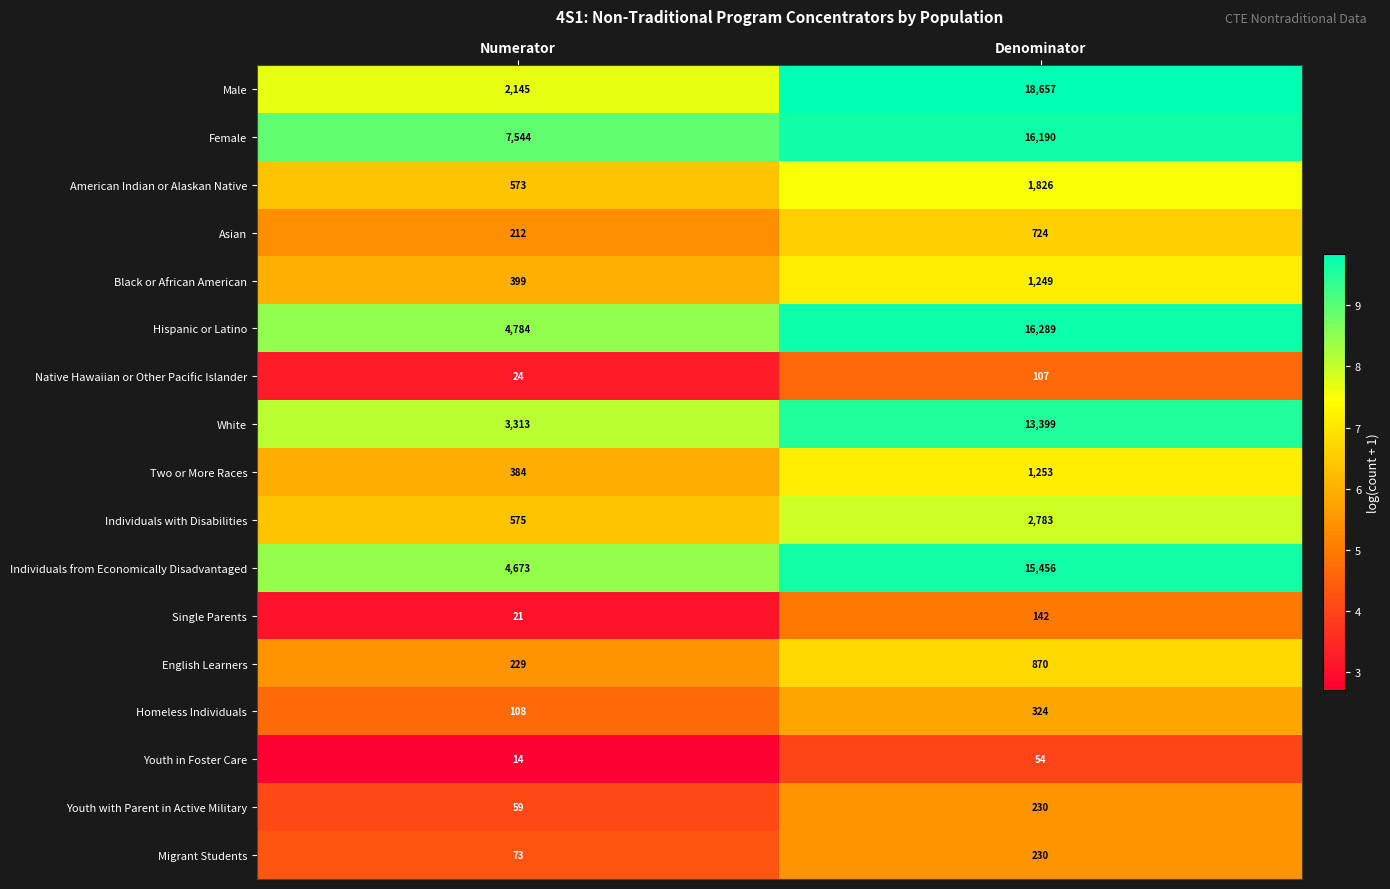

The Homeless Individuals series shows 324 at Denominator. True or false?

True